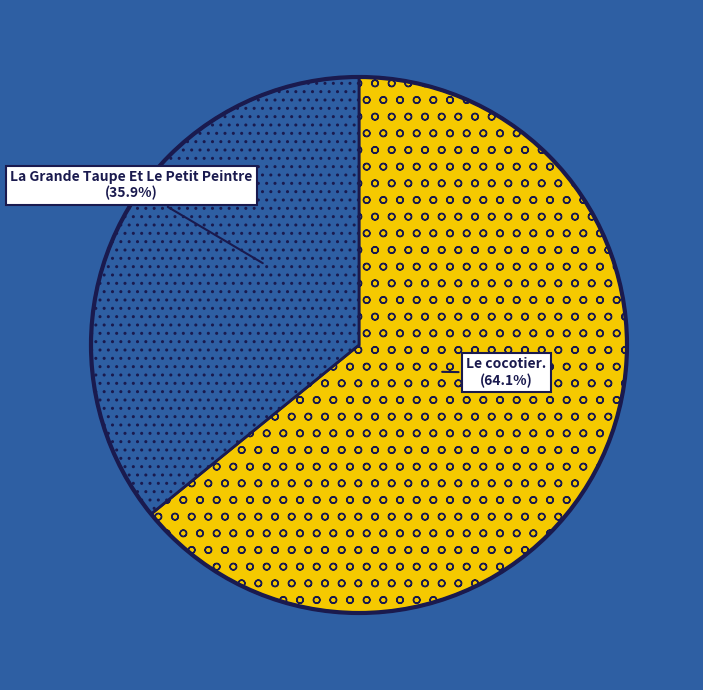

How many segments does this pie chart have?

2